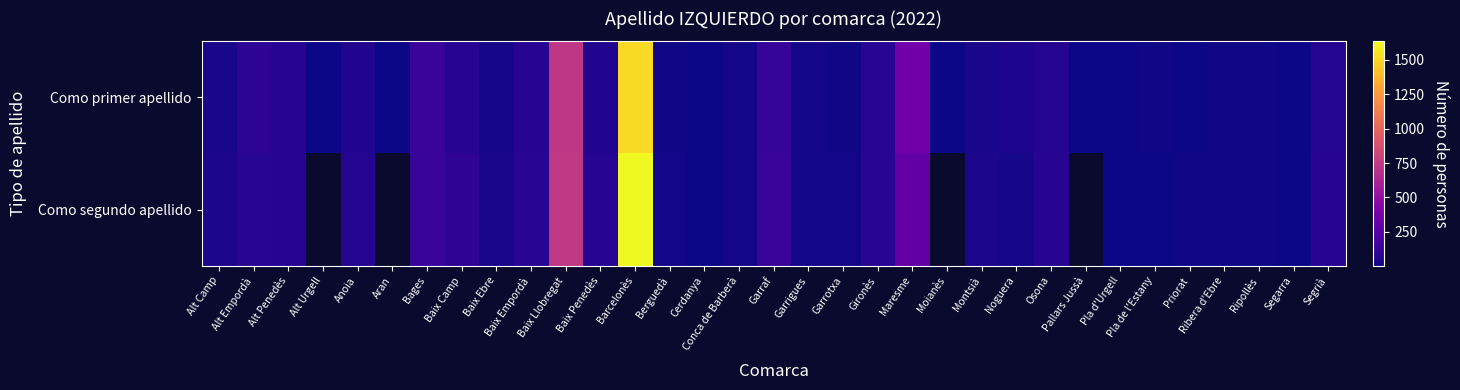

What is the maximum value shown in the chart?

1635.0